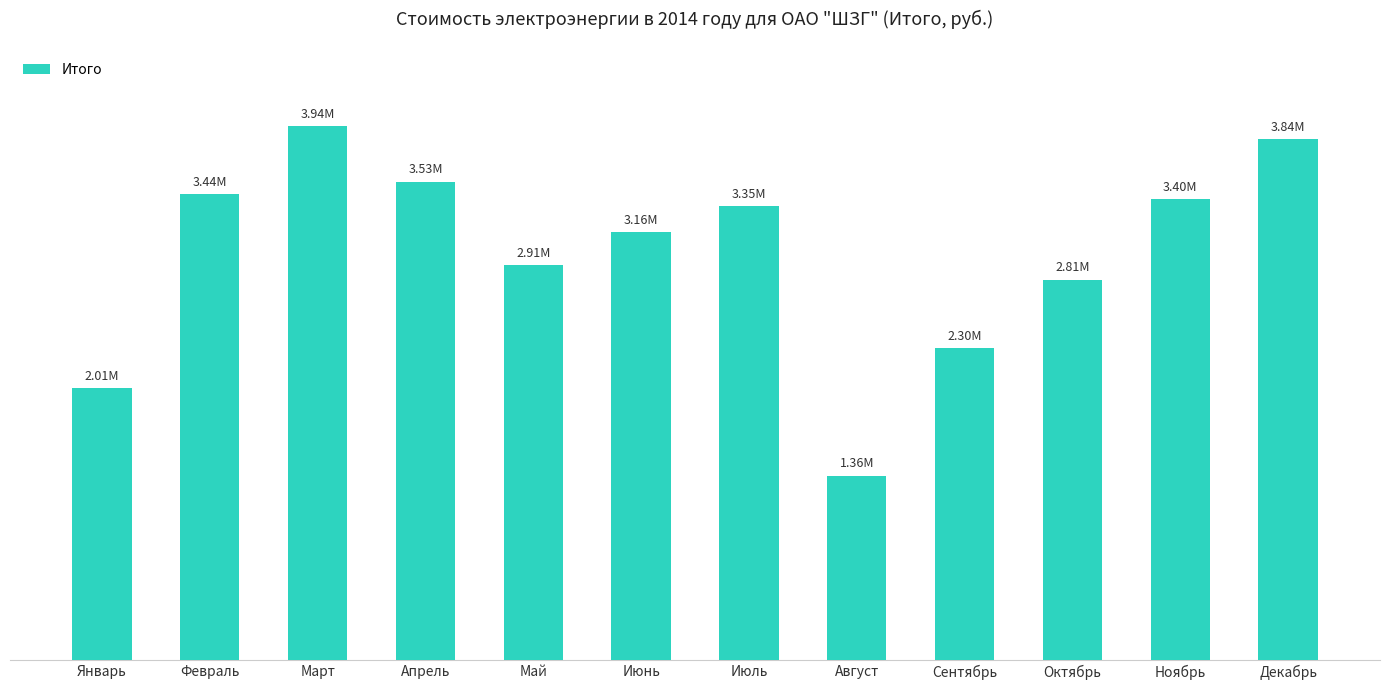

What is the difference between the maximum and minimum values?

2579611.6